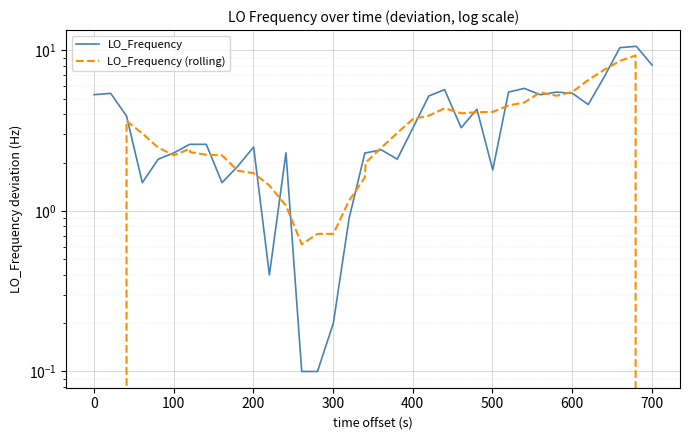

Is the value of LO_Frequency (rolling) at 400 greater than the value of LO_Frequency at 28?

No